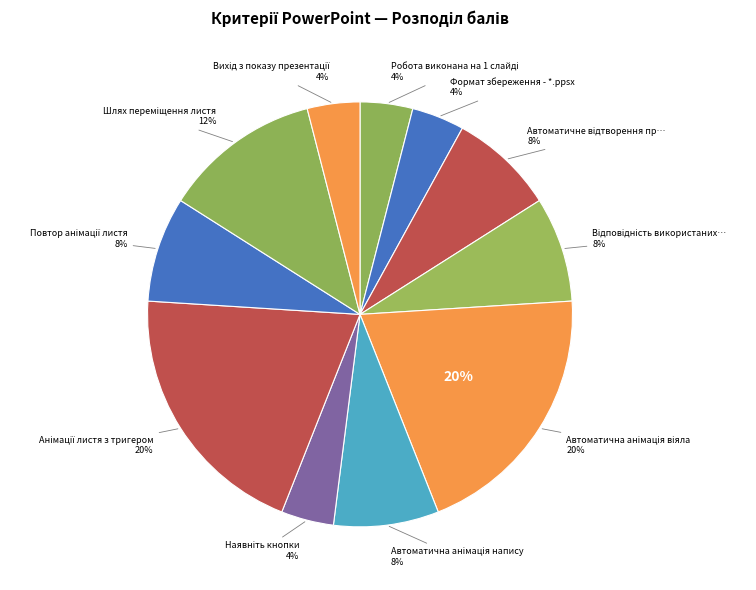

Which category has the biggest portion of the pie?

Автоматична анімація віяла